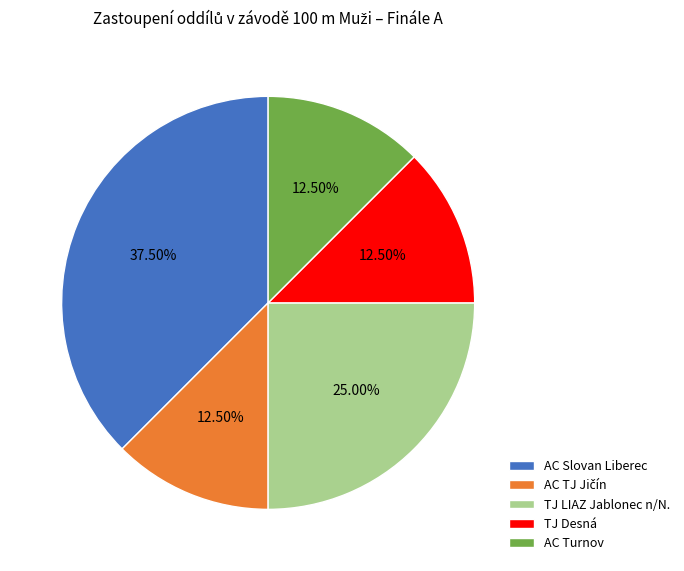

Is there any slice that represents more than half of the pie?

No